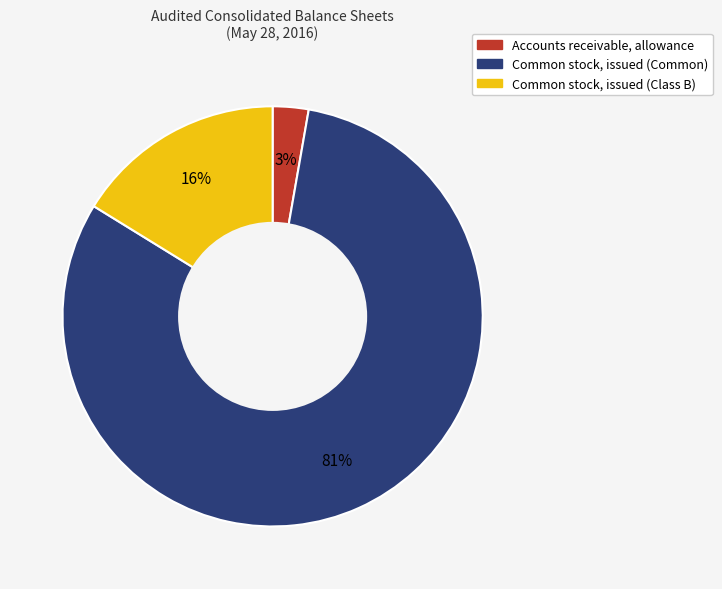

Count the number of slices in the pie.

3